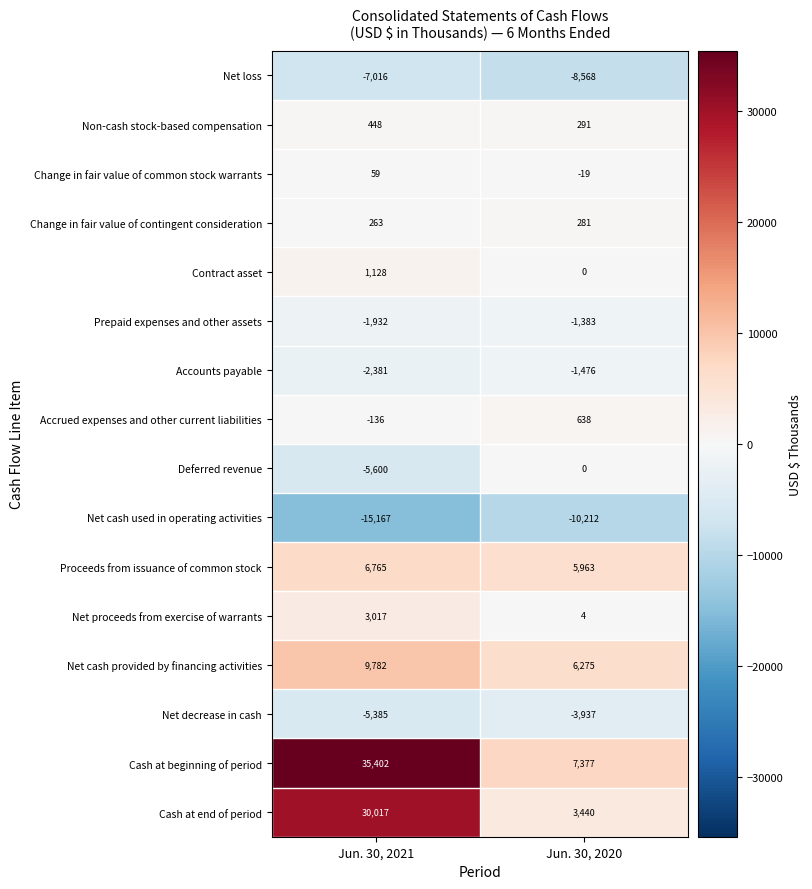

Which category has the highest value in the Net loss series?

Jun. 30, 2021